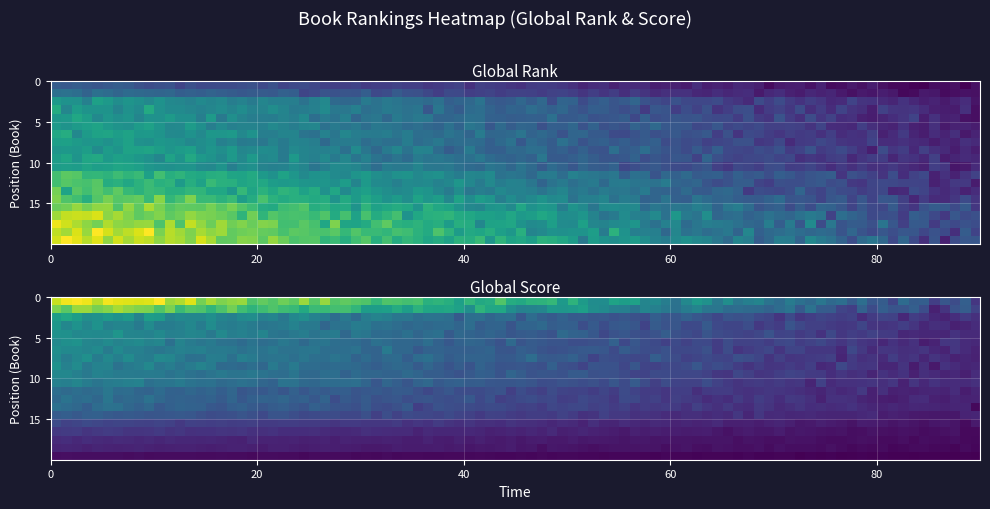

Which series has the largest total across all categories?

Global Rank